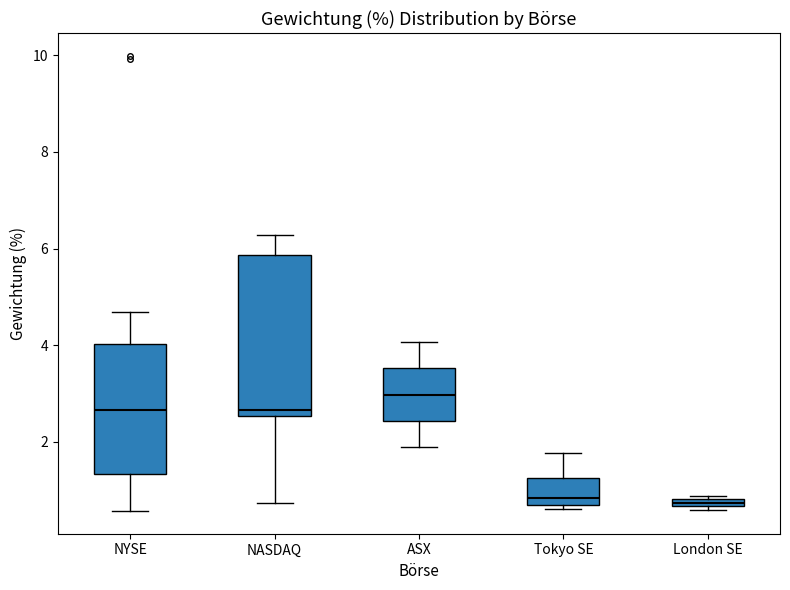

Which box is the tallest, from its lower edge to its upper edge?

NASDAQ